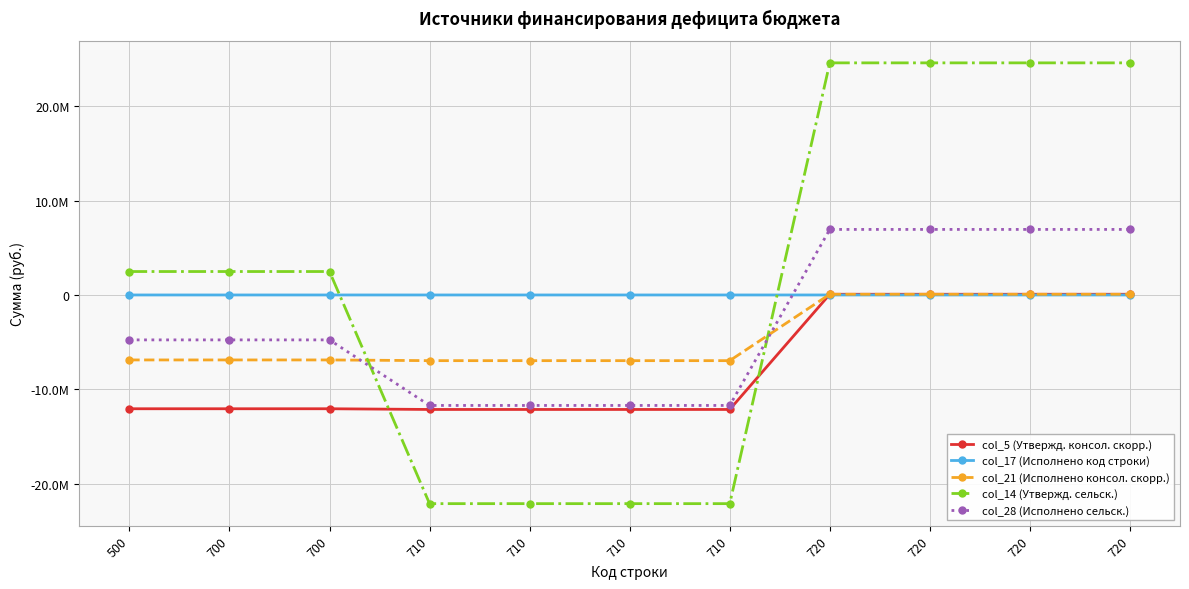

What are all the series names shown in the legend?

col_5 (Утвержд. консол. скорр.), col_17 (Исполнено код строки), col_21 (Исполнено консол. скорр.), col_14 (Утвержд. сельск.), col_28 (Исполнено сельск.)